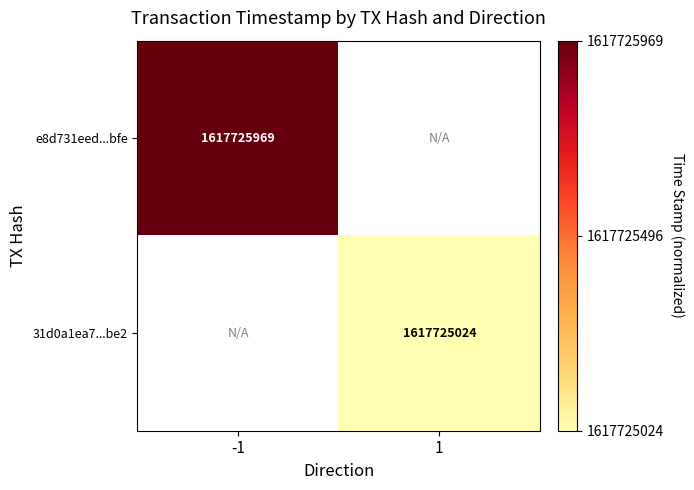

True or false: 31d0a1ea7...be2 has a value of 1617725024 at 1.

True